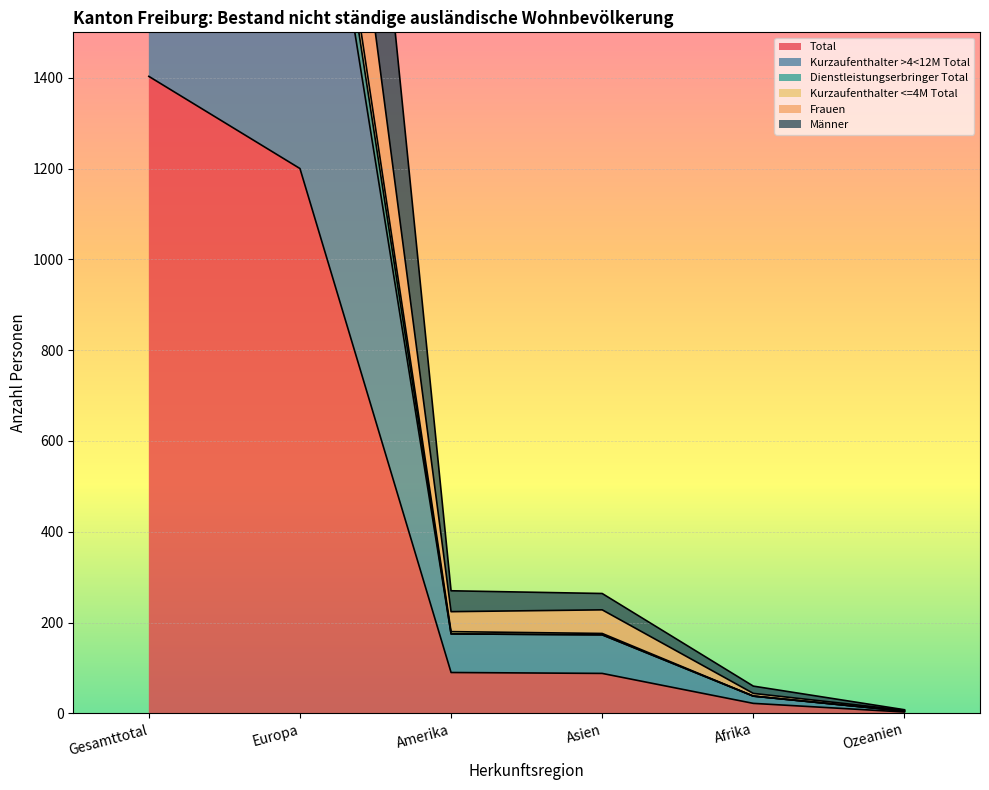

True or false: Total has a value of 2125 at Gesamttotal.

False